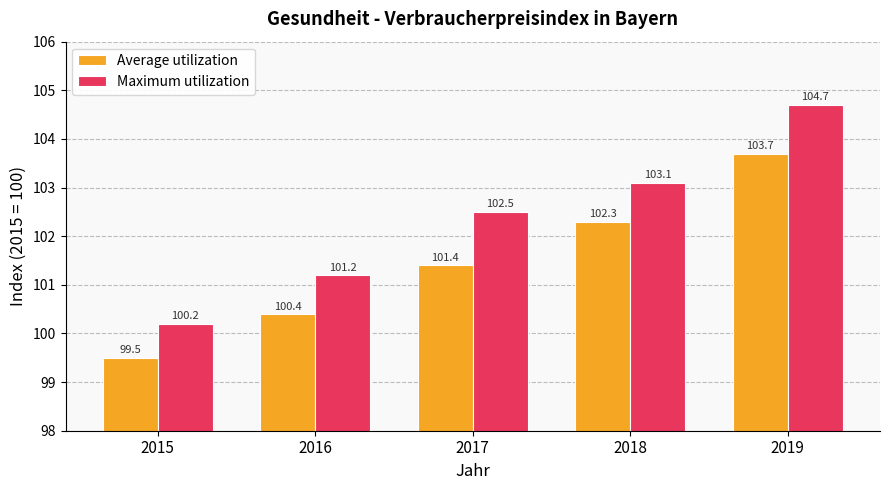

Which series has the largest range (max minus min)?

Maximum utilization